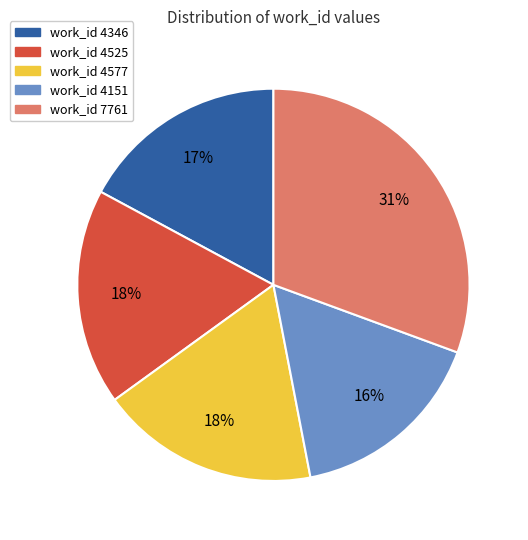

To the nearest percent, what portion does work_id 4577 represent?

18%